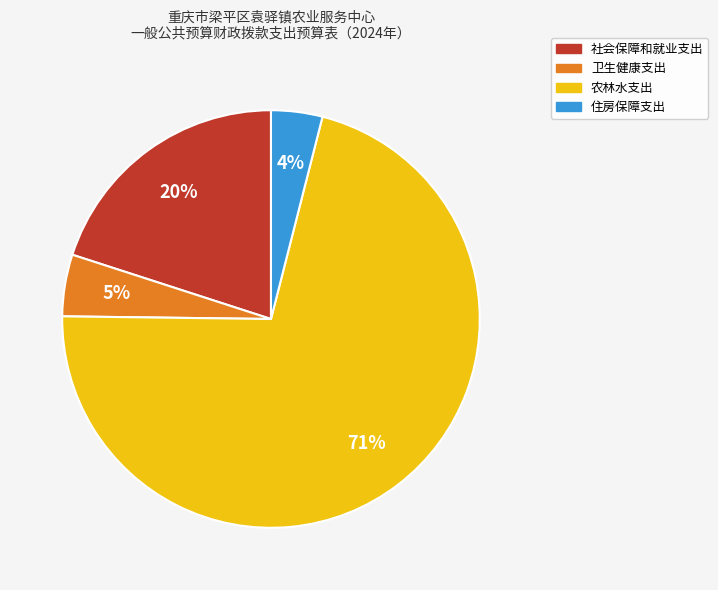

Between 社会保障和就业支出 and 农林水支出, which is larger?

农林水支出